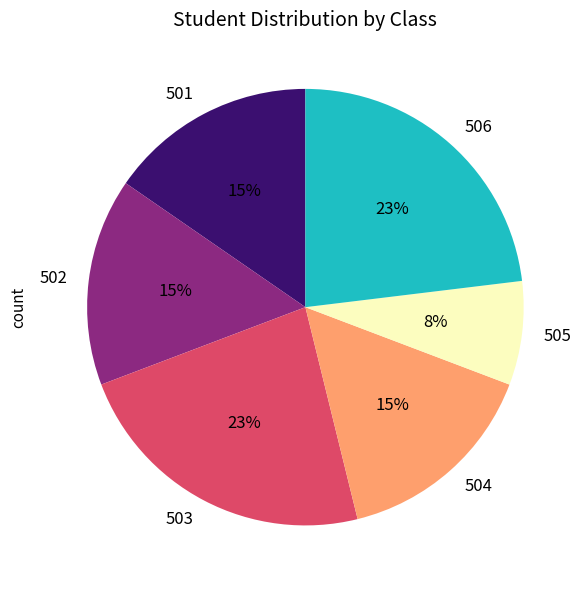

To the nearest percent, what is the combined percentage of 503 and 502?

38%